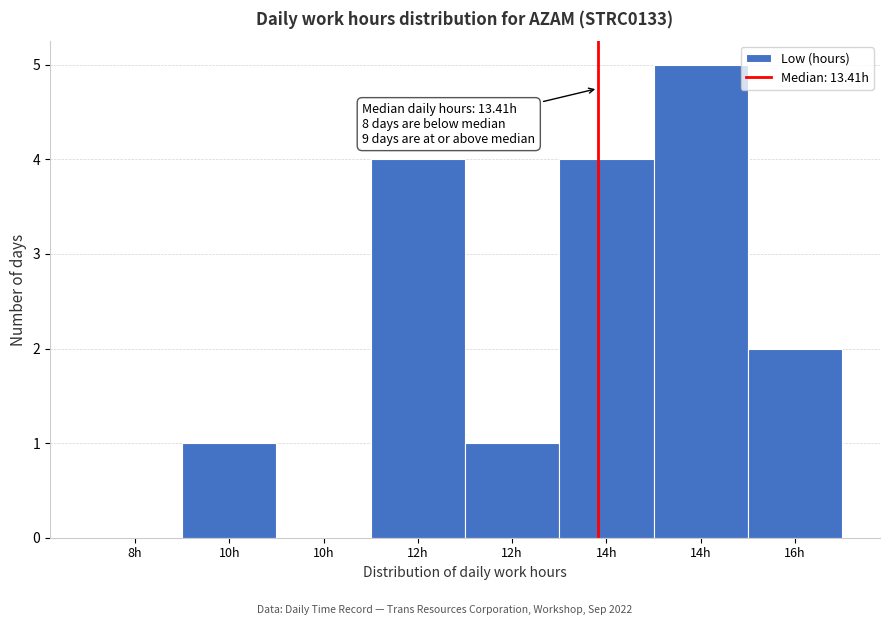

How many series are shown in this chart?

1